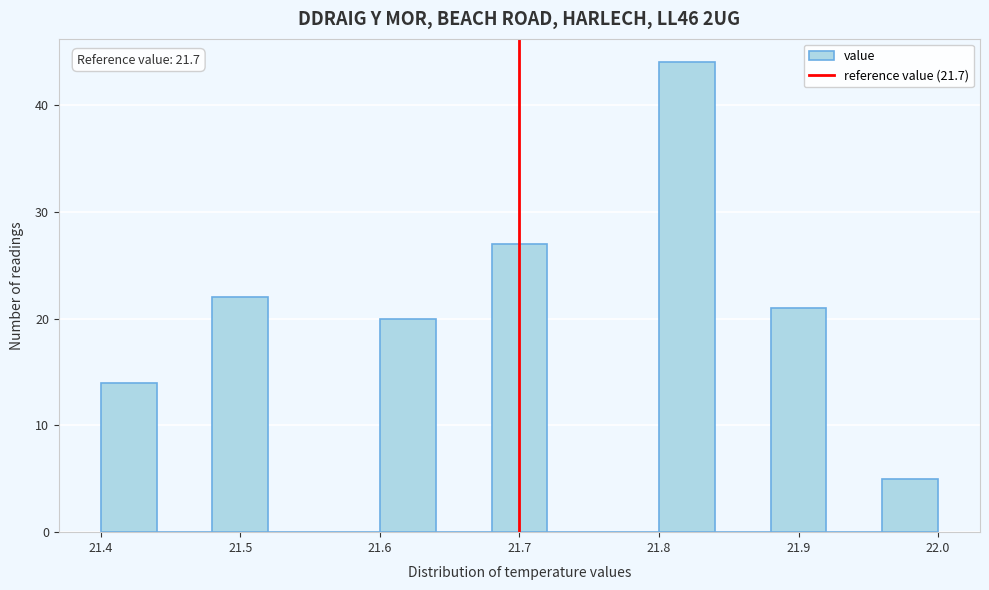

Over which range of the x-axis is the bar tallest?

21.80 to 21.84